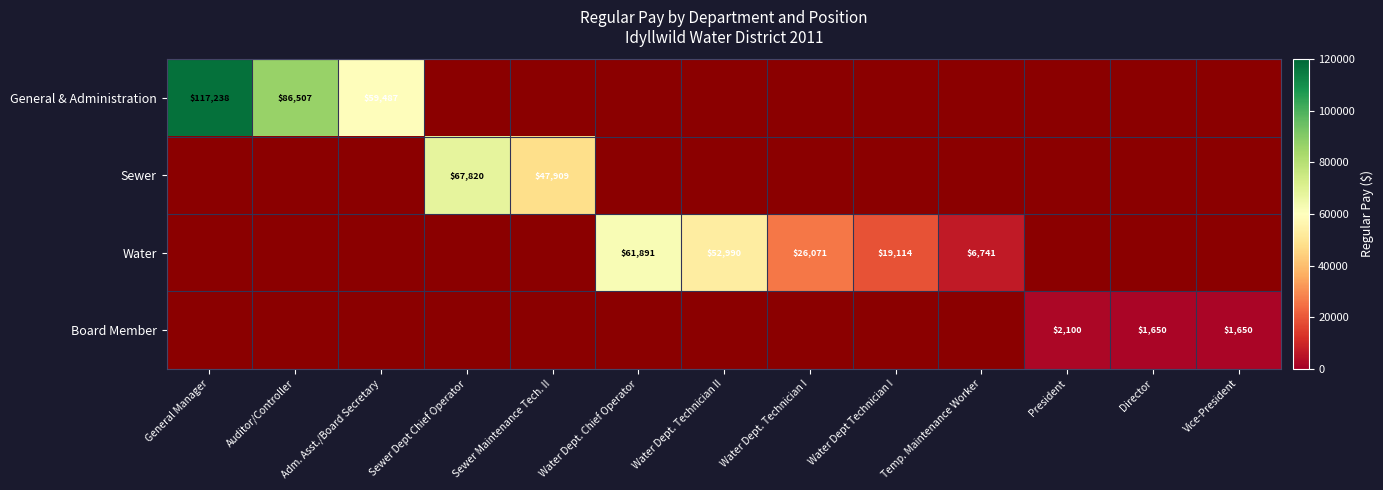

At how many categories does at least one series exceed 105685?

1